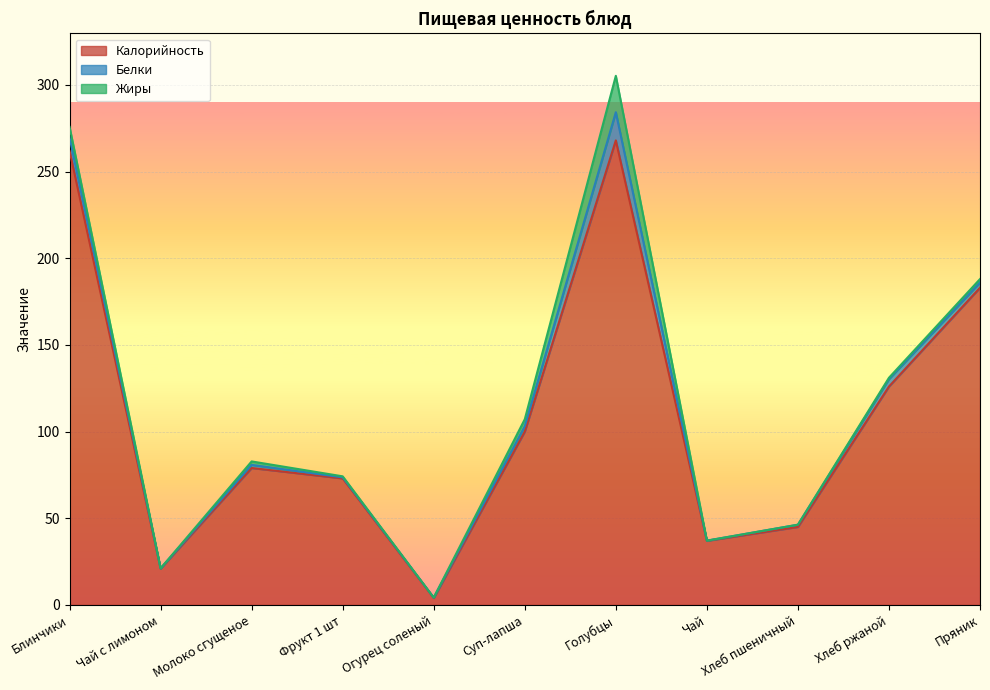

Which series changed the most between Молоко сгущеное and Хлеб пшеничный?

Калорийность